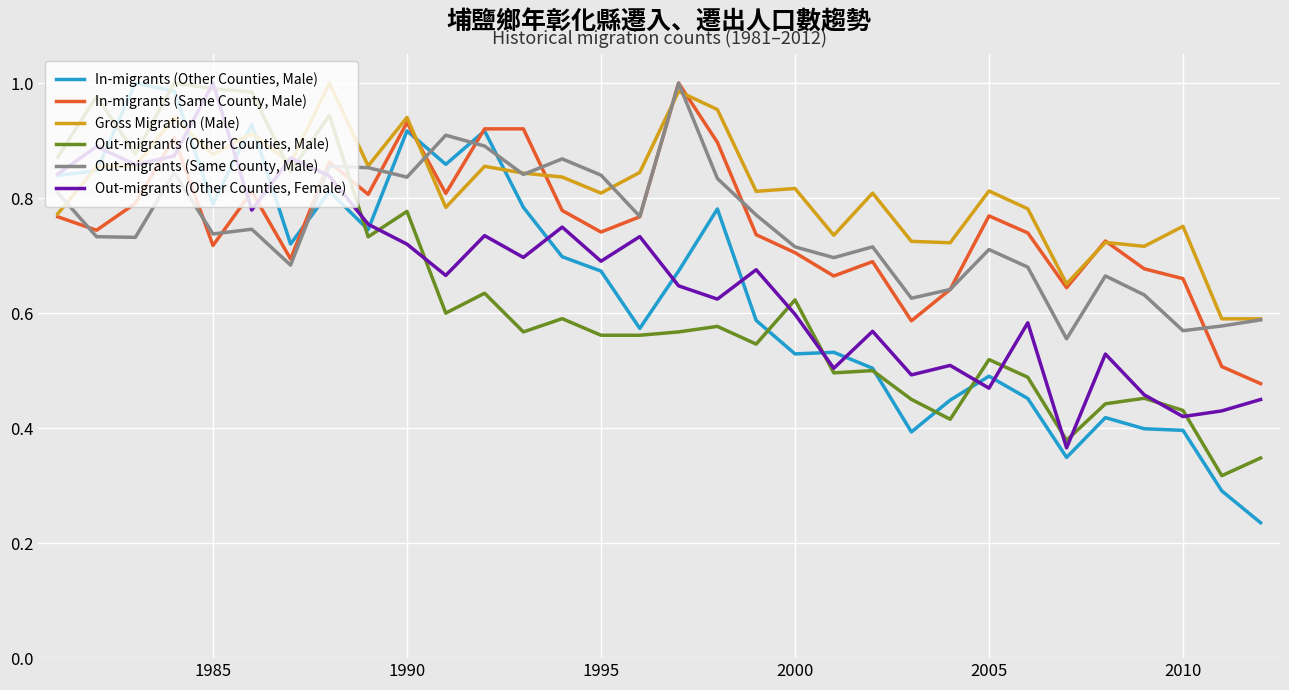

True or false: In-migrants (Other Counties, Male) and Out-migrants (Same County, Male) intersect in this chart.

True